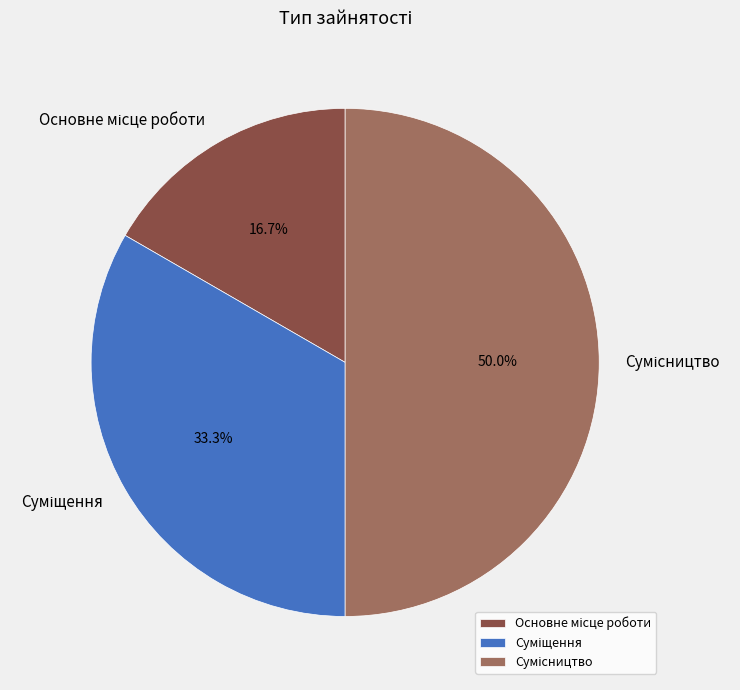

Does Суміщення account for over 50% of the chart?

No